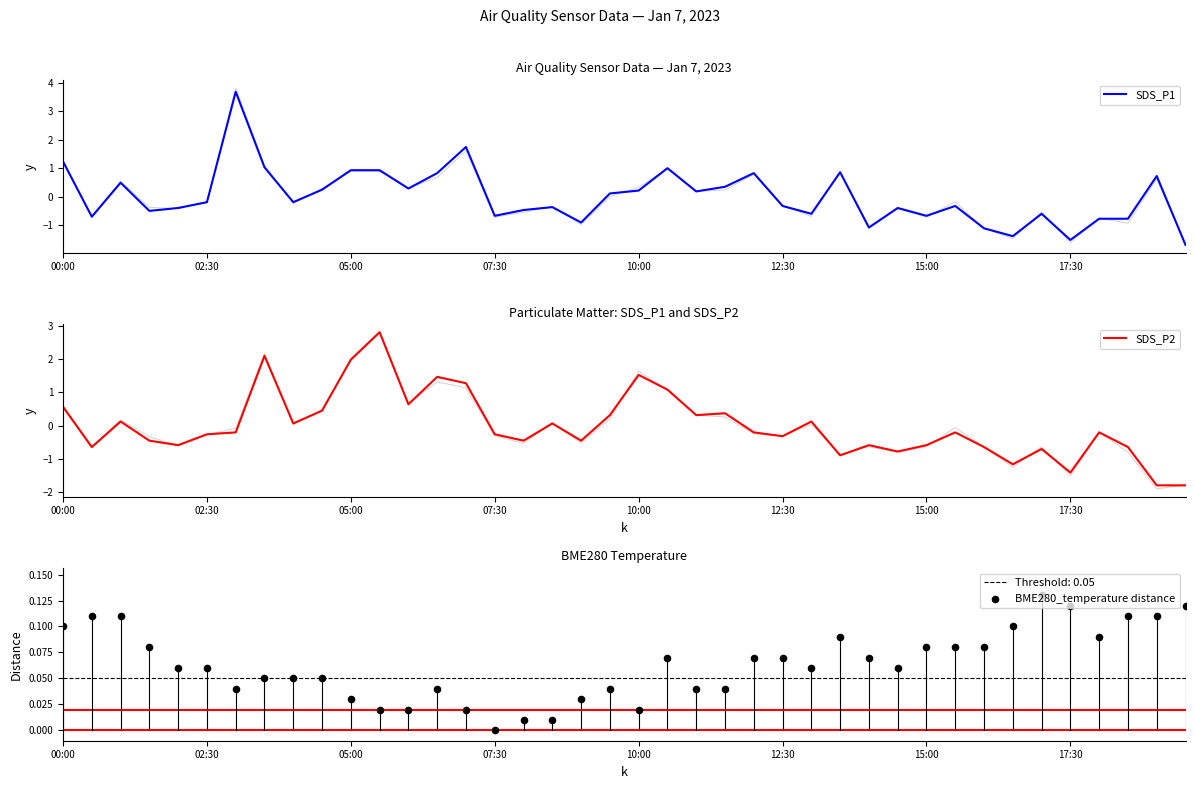

Which series contains the highest Y value?

SDS_P1